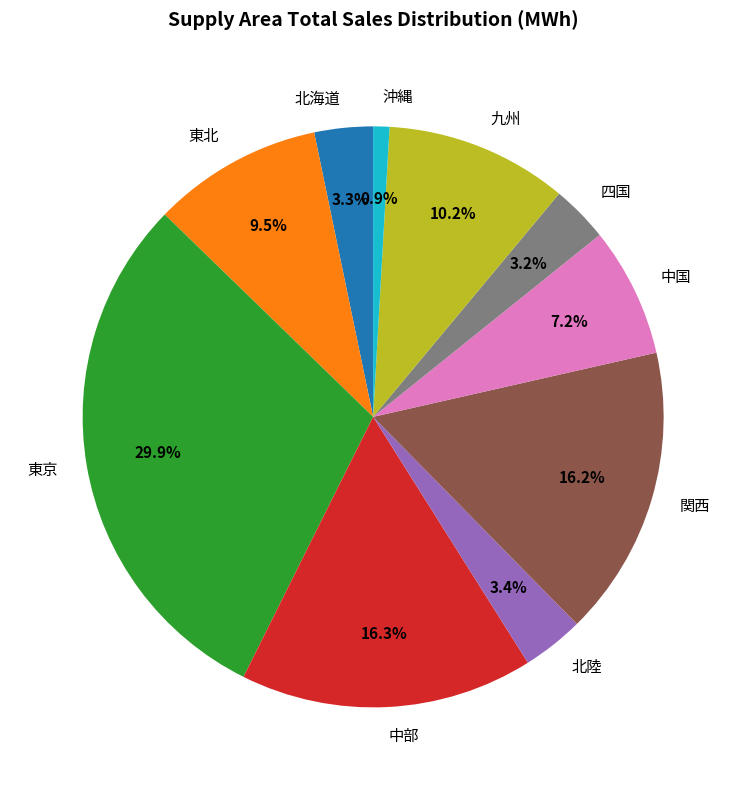

To the nearest percent, what percentage of the pie is 関西?

16%